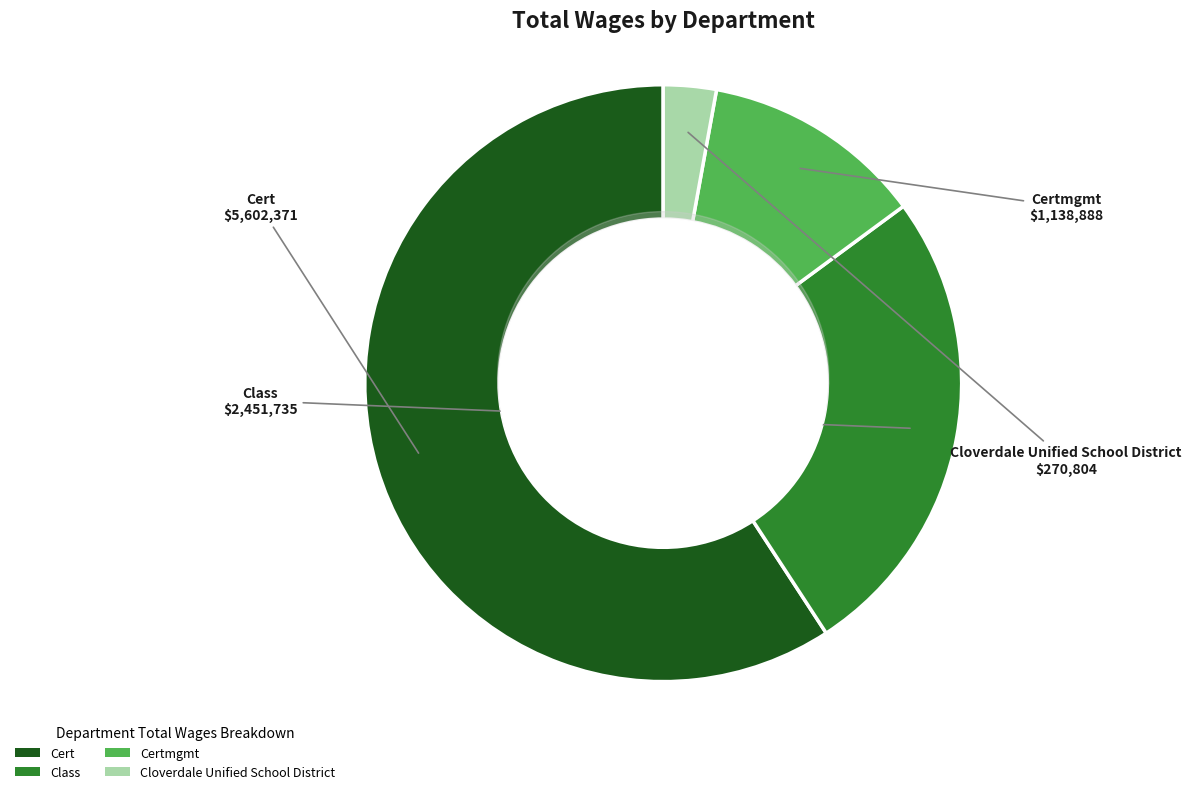

Which slice represents more than half of the pie?

Cert